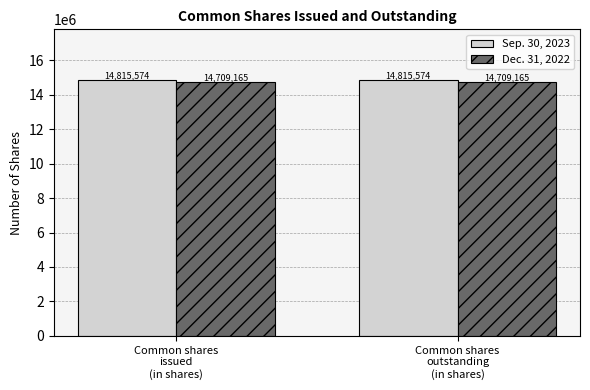

True or false: Dec. 31, 2022 has a value of 14709165 at Common shares
outstanding
(in shares).

True